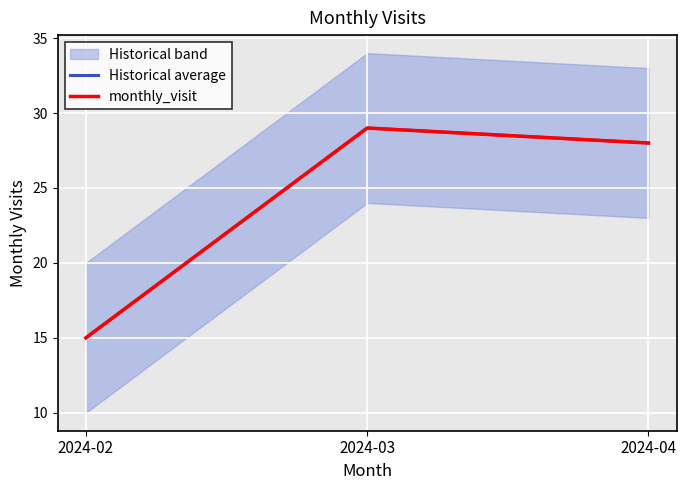

Reading left to right, list all the values displayed in this chart.

Historical average: 2024-02=15	2024-03=29	2024-04=28
monthly_visit: 2024-02=15	2024-03=29	2024-04=28